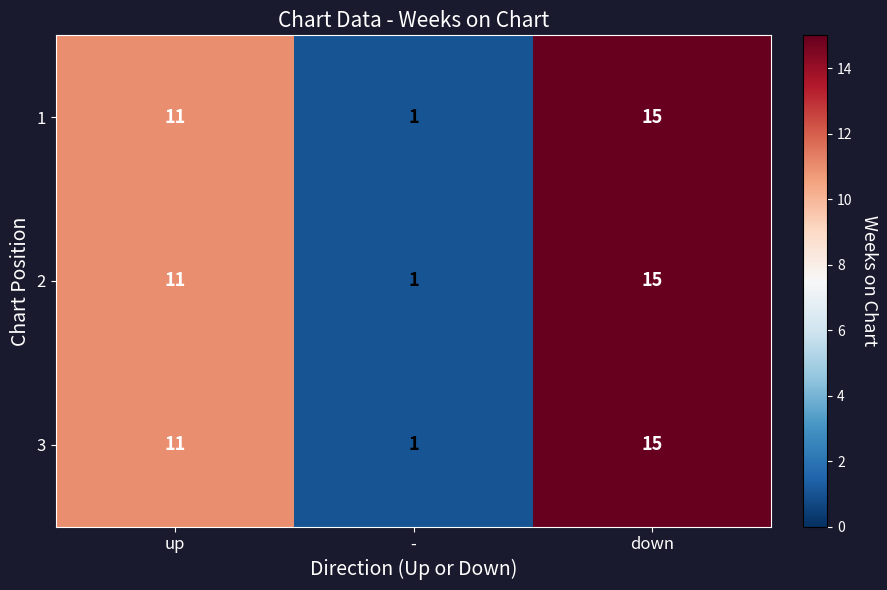

Is it true that 1 equals 7 at down?

False